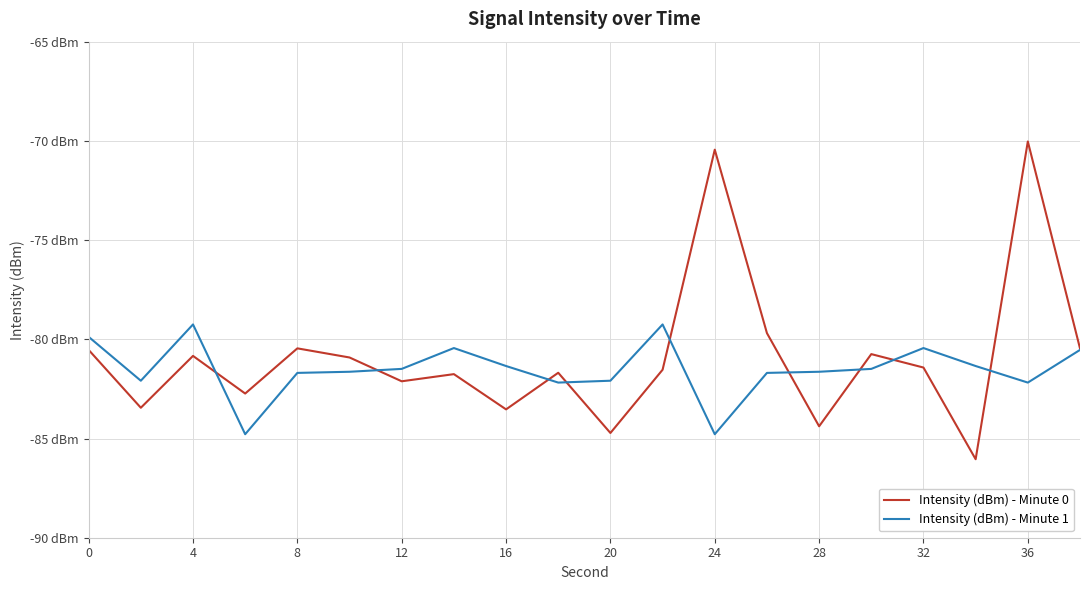

Is this an area chart (filled region under the line)?

No